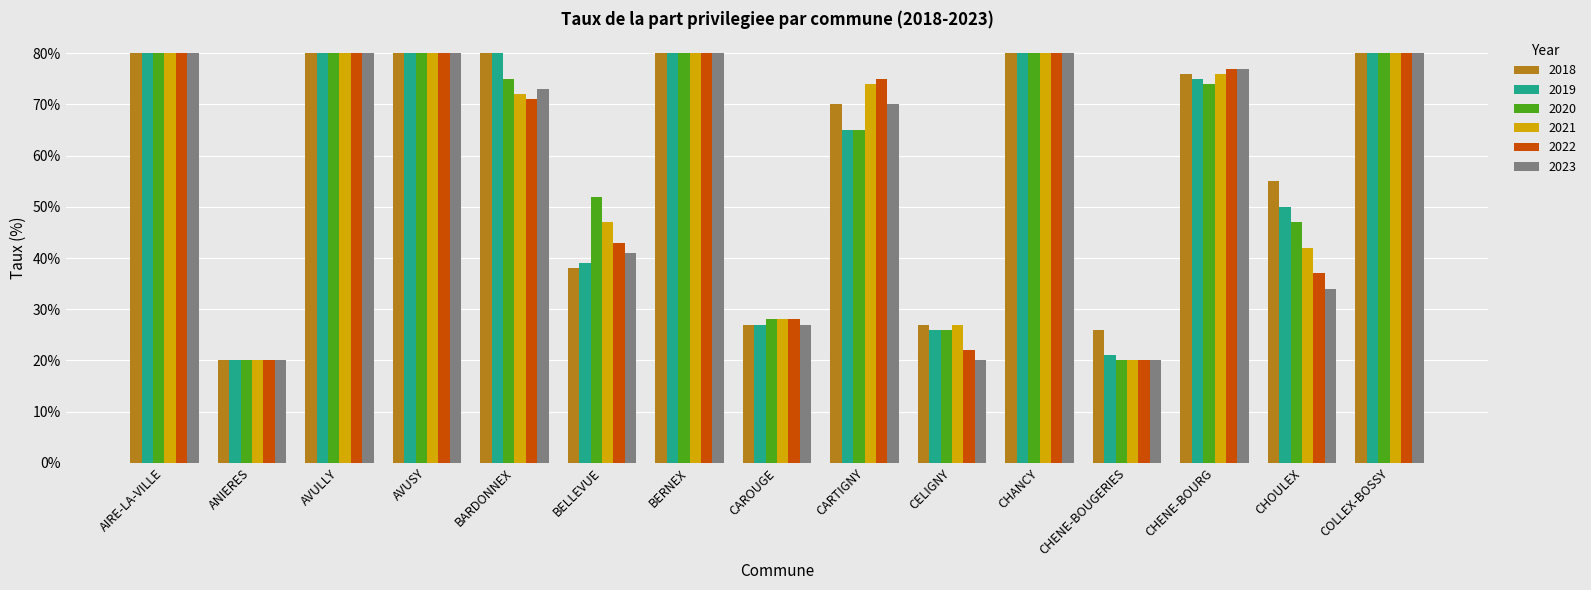

What is the maximum value shown in the chart?

80